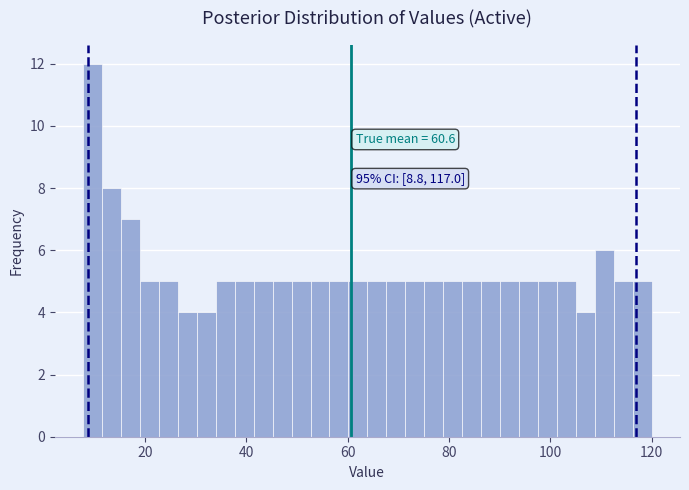

Read against the x-axis, roughly where is the centre of the tallest bar?

10